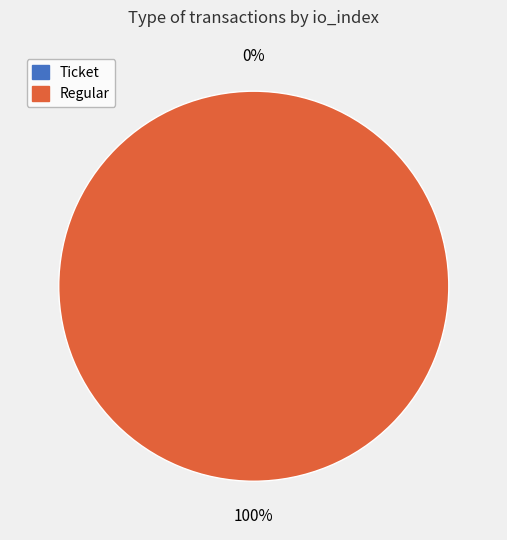

Does Regular account for over 50% of the chart?

Yes